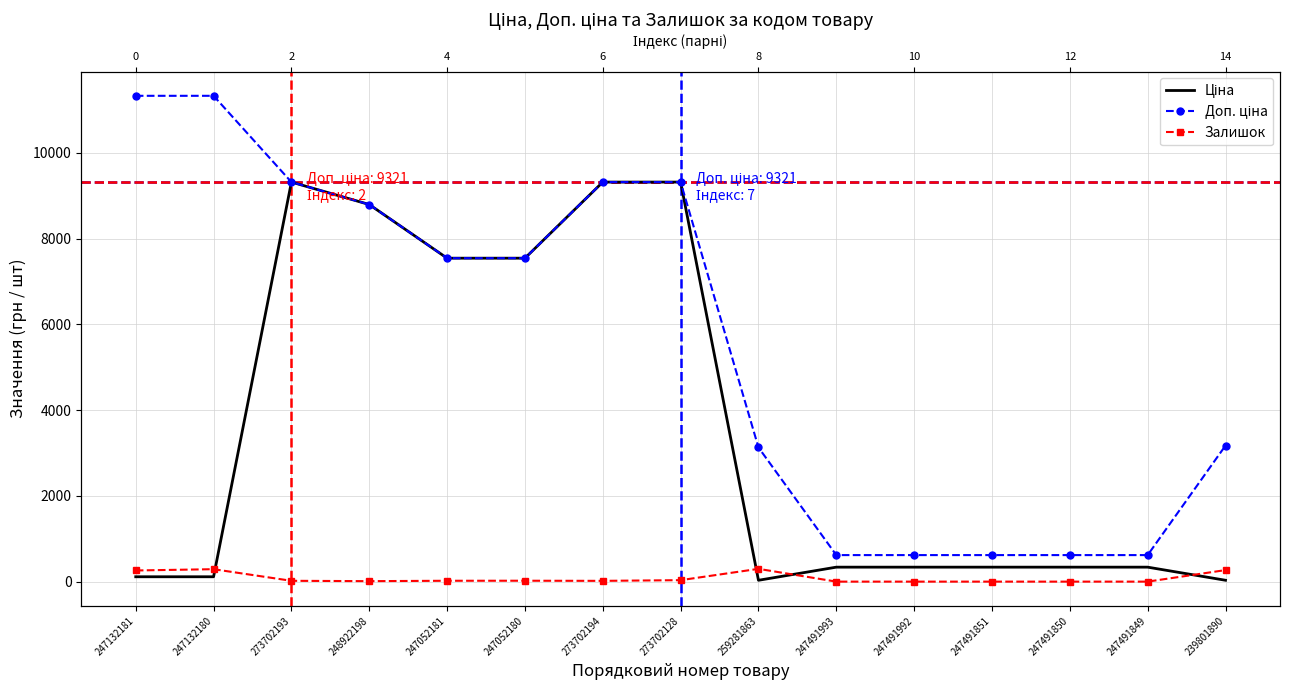

Reading left to right, transcribe all the data shown in this chart.

Ціна: 113.3	113.3	9321.4	8797.6	7545.9	7545.9	9321.4	9321.4	31.3	337.6	337.6	337.6	337.6	337.6	31.7
Доп. ціна: 11334.0	11334.0	9321.4	8797.6	7545.9	7545.9	9321.4	9321.4	3130.0	619.0	619.0	619.0	619.0	619.0	3174.0
Залишок: 260.0	290.0	19.0	11.0	20.0	21.0	18.0	34.0	298.0	0.0	0.0	0.0	0.0	0.0	269.0